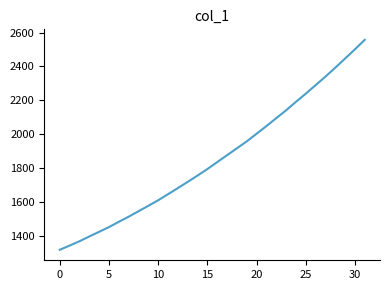

Reading left to right, list all the values displayed in this chart.

1318.0	1342.6	1368.2	1396.4	1423.9	1451.9	1482.9	1513.2	1545.4	1577.3	1610.1	1645.9	1681.9	1718.6	1755.9	1794.3	1835.2	1876.1	1916.6	1957.7	2002.5	2047.8	2094.6	2141.0	2190.9	2239.2	2289.4	2339.7	2392.5	2446.7	2501.1	2557.2